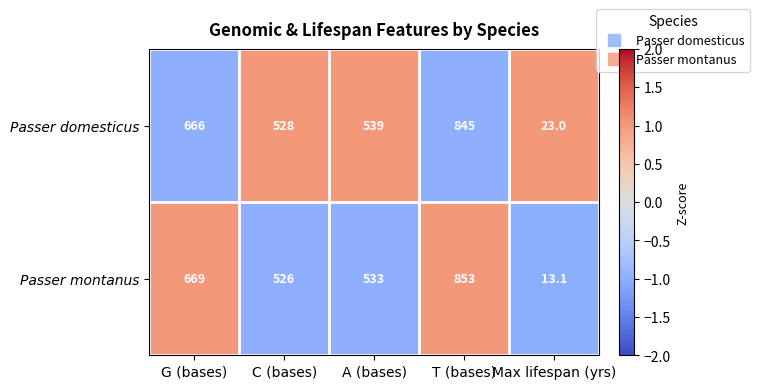

What is the approximate value of Passer montanus at Max lifespan (yrs)?

13.1